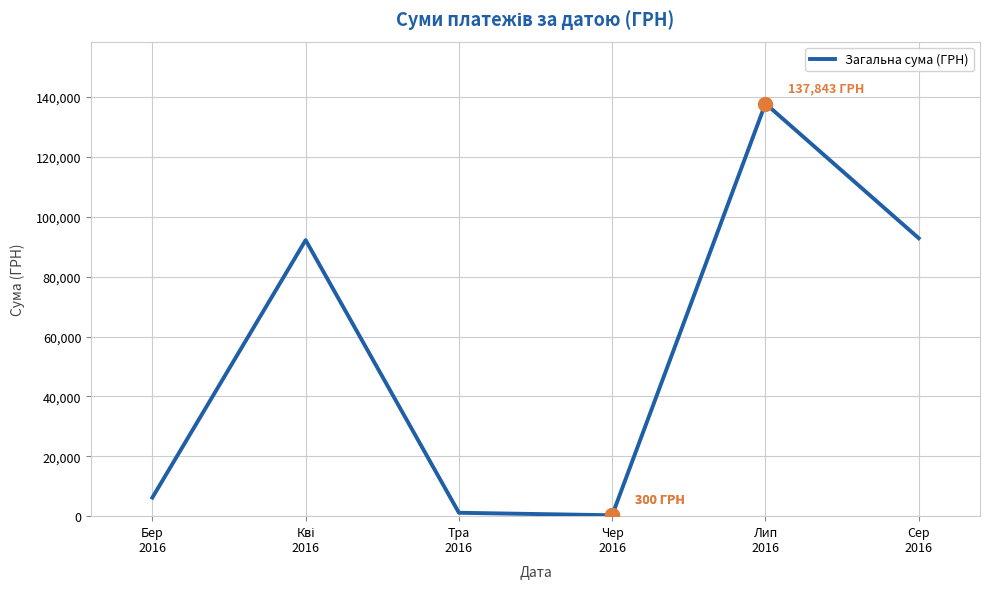

What is the greatest value displayed?

137843.0